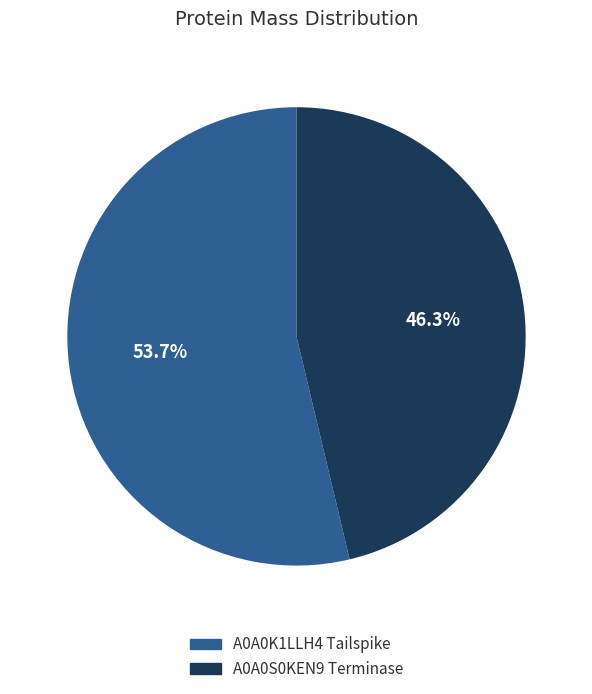

Which slice is the smallest?

A0A0S0KEN9 Terminase